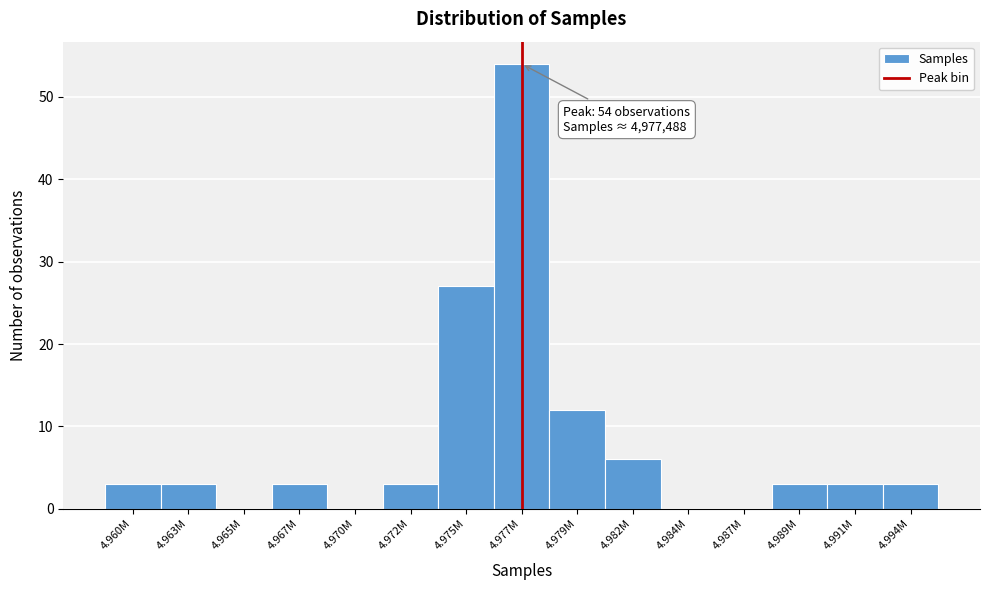

Reading left to right, list all the values displayed in this chart.

4.960M=3	4.963M=3	4.965M=0	4.967M=3	4.970M=0	4.972M=3	4.975M=27	4.977M=54	4.979M=12	4.982M=6	4.984M=0	4.987M=0	4.989M=3	4.991M=3	4.994M=3